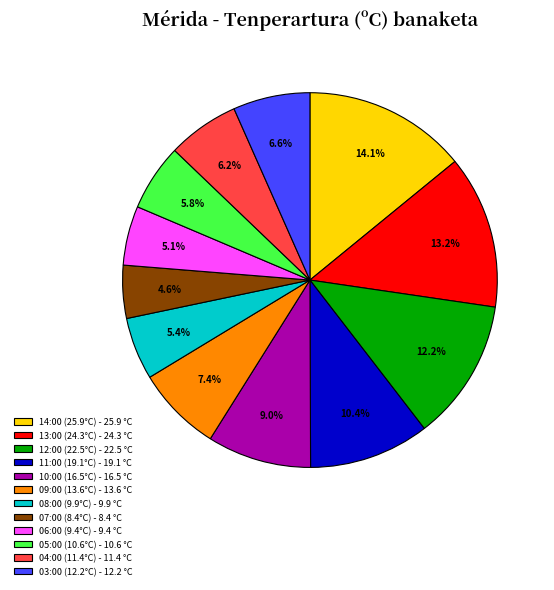

What is the ratio of the value at 11:00 (19.1°C) to the value at 08:00 (9.9°C)?

1.9